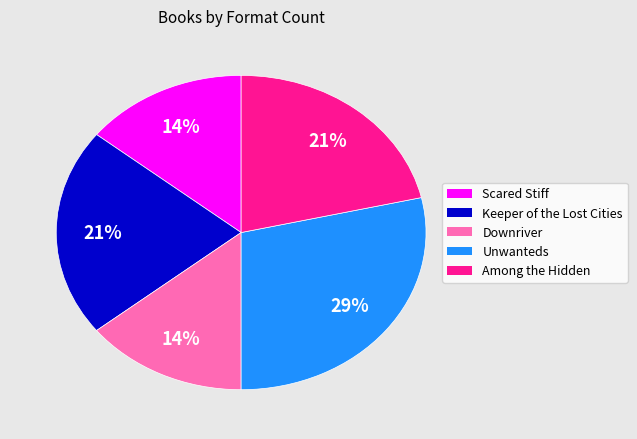

Is there a majority slice in this chart?

No